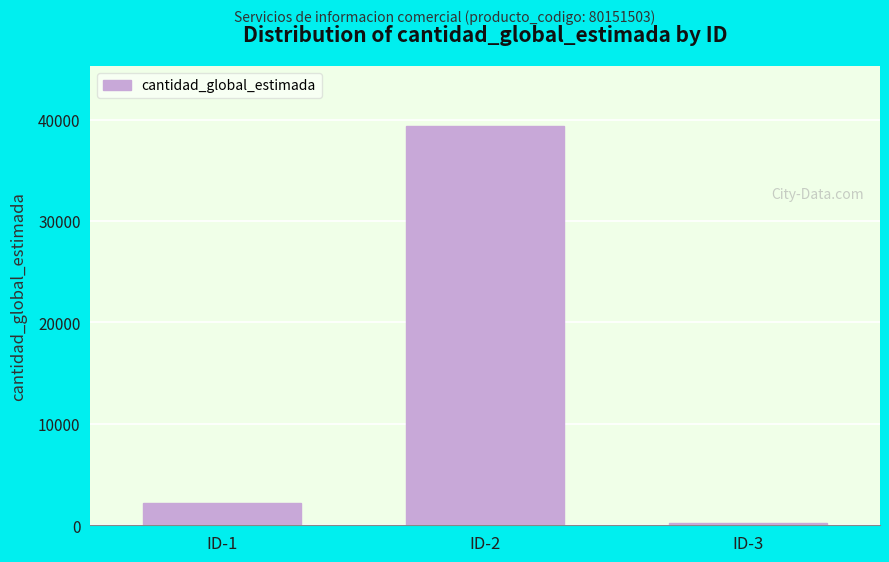

Reading left to right, what are all the values shown in this chart?

ID-1=2202	ID-2=39370	ID-3=232